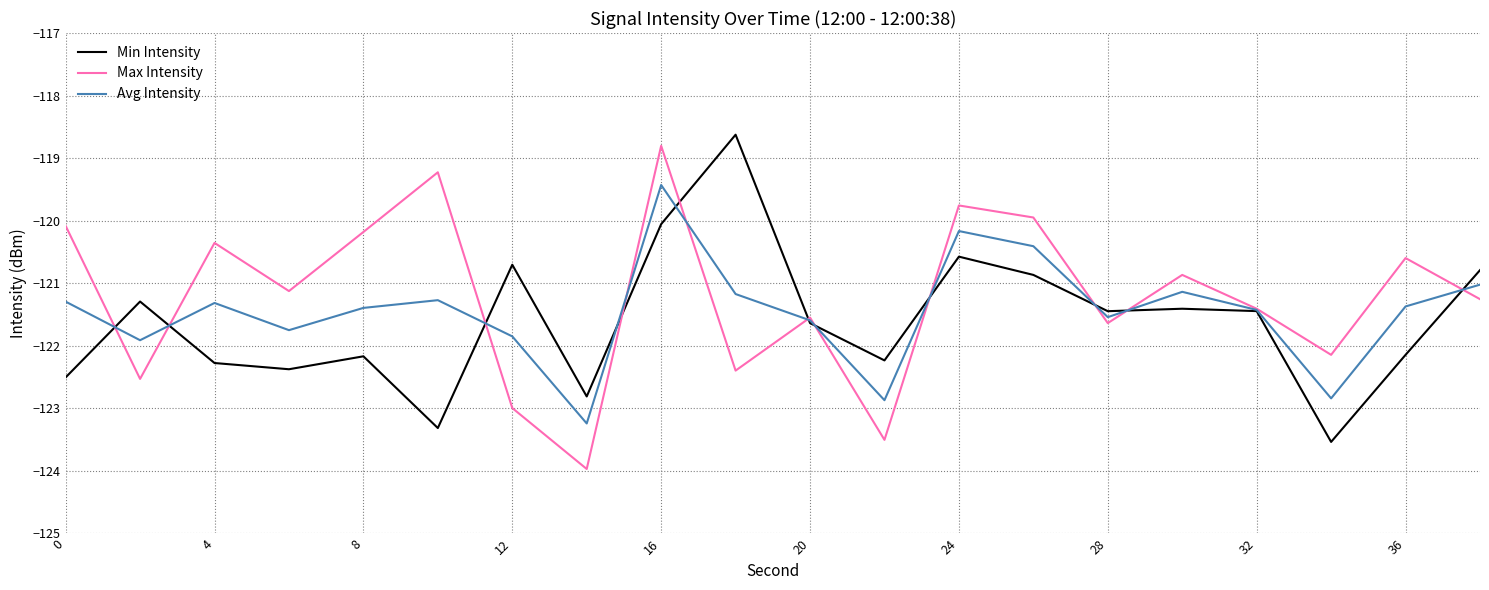

What are all the series names shown in the legend?

Min Intensity, Max Intensity, Avg Intensity